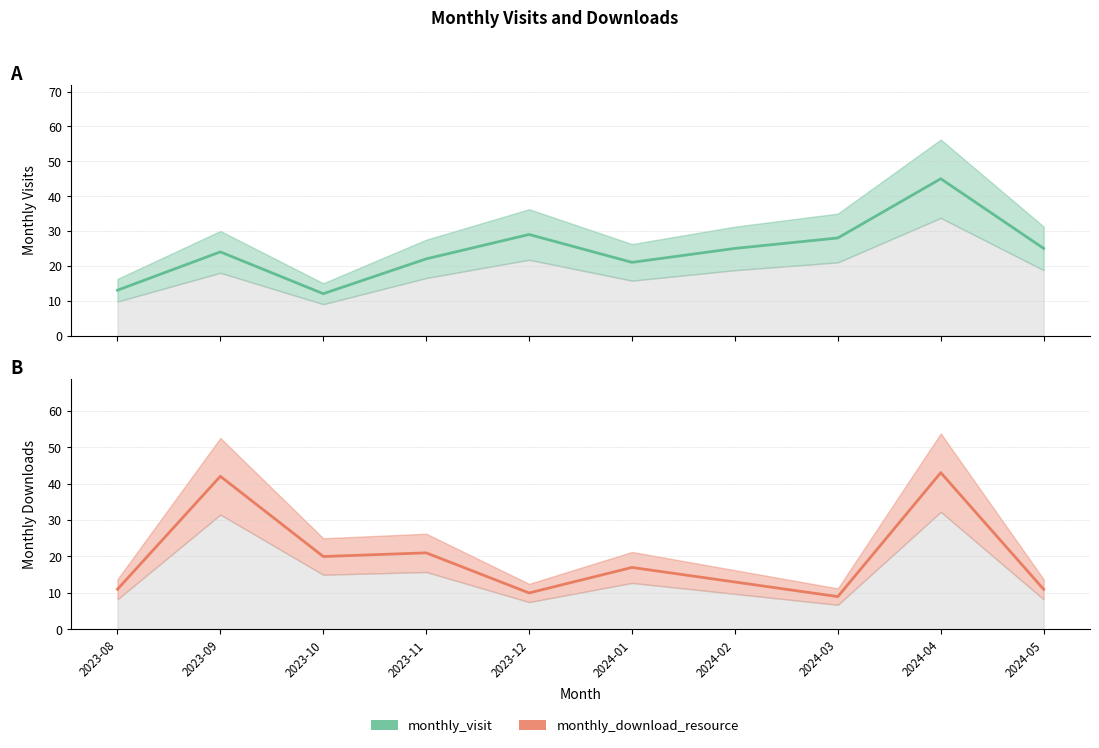

The monthly_download_resource series shows 11 at 2023-08. True or false?

True